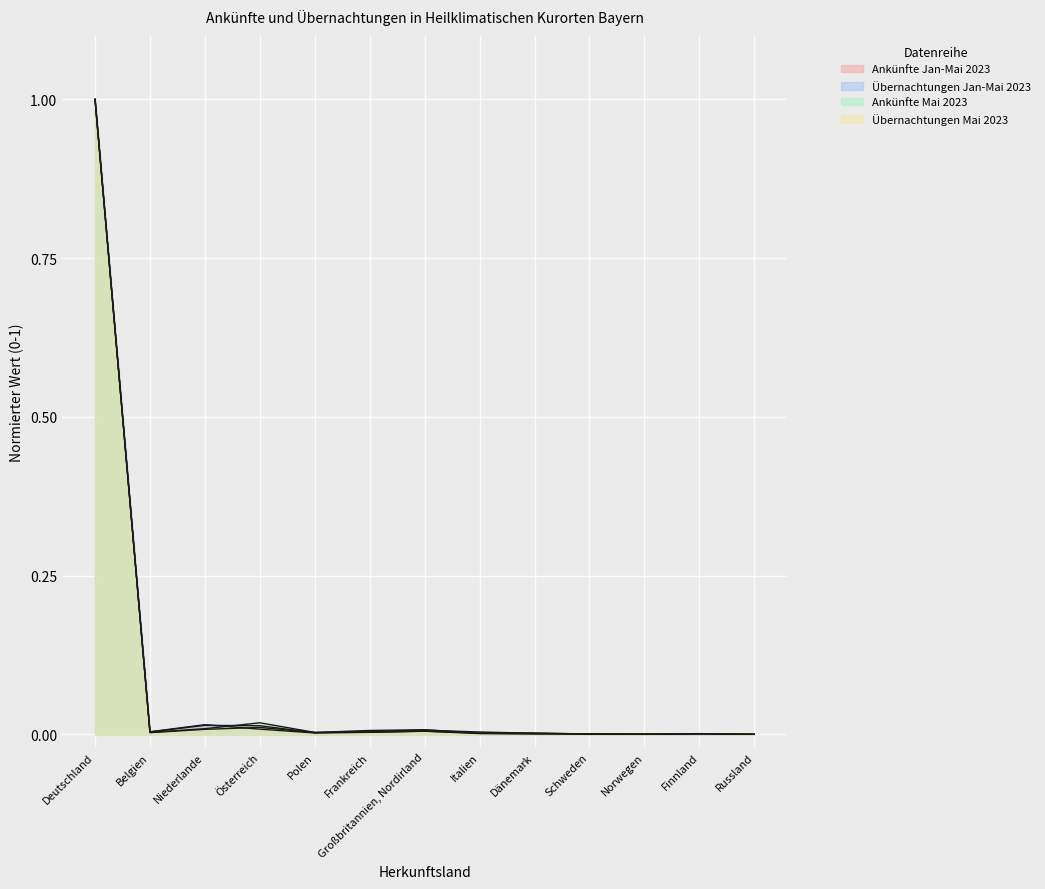

The value of Übernachtungen Mai 2023 at Großbritannien, Nordirland is 0.0. True or false?

True